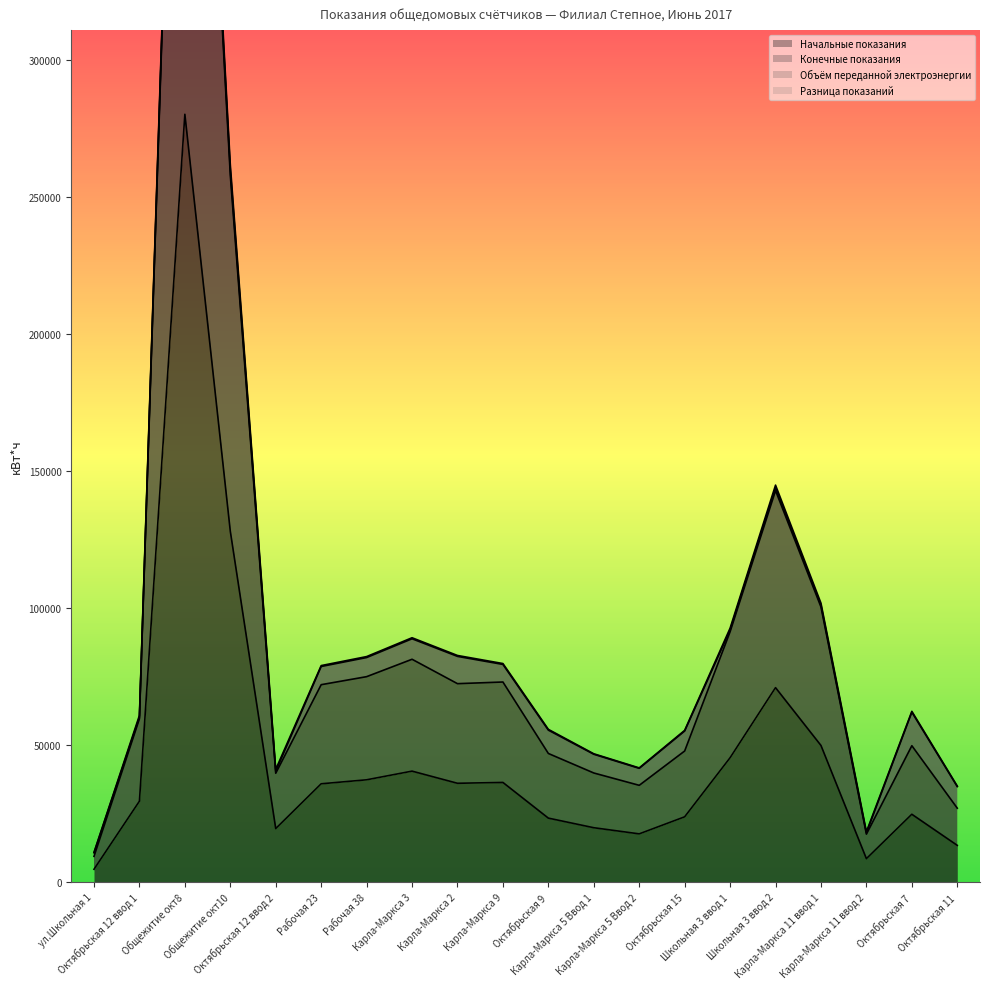

True or false: Начальные показания and Конечные показания intersect in this chart.

False